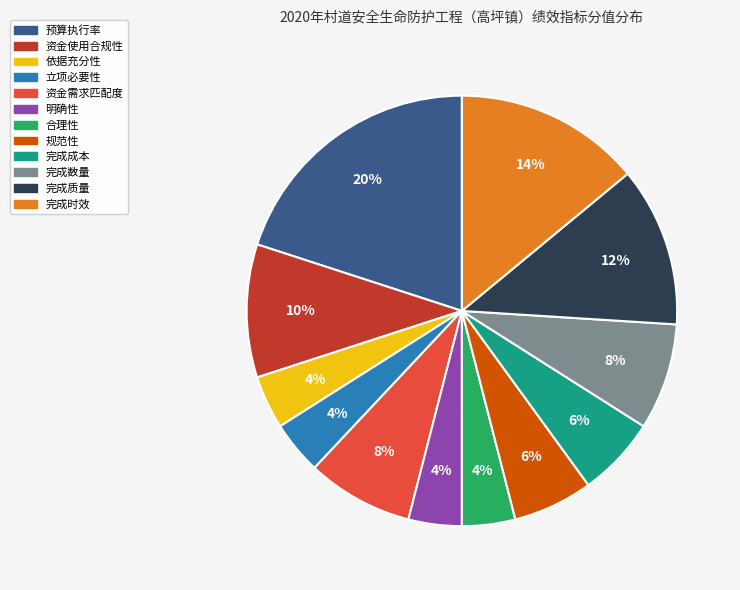

What percentage is the 完成成本 slice, to the nearest percent?

6%